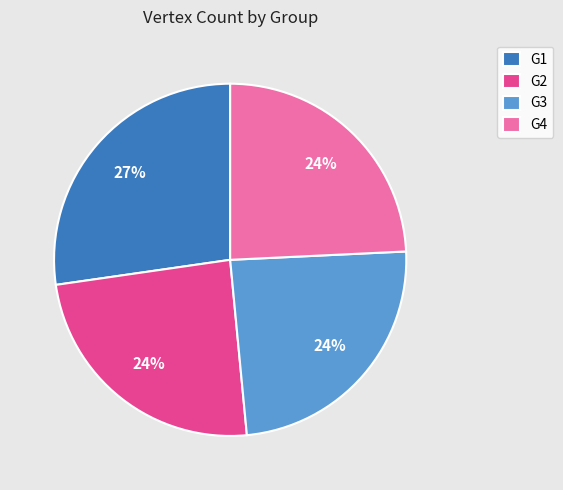

Which category has the biggest portion of the pie?

G1